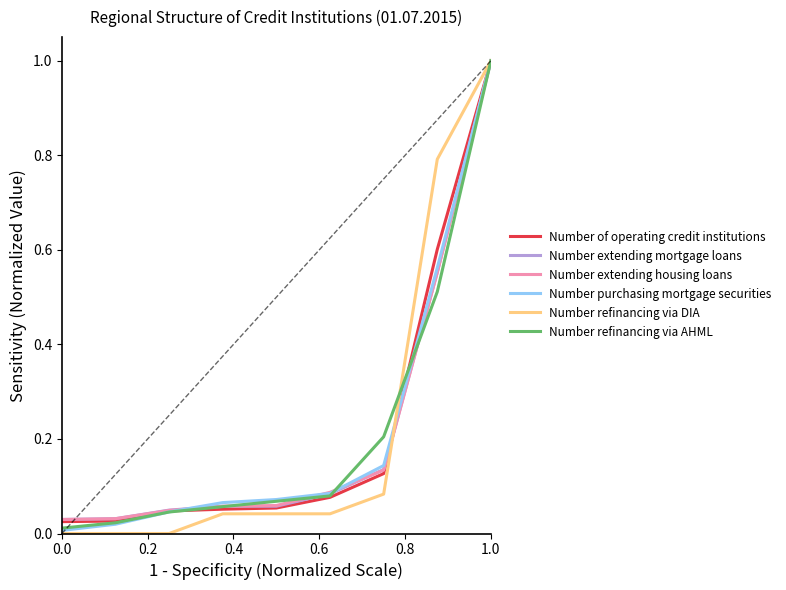

What is the maximum value for Number refinancing via AHML?

1.0